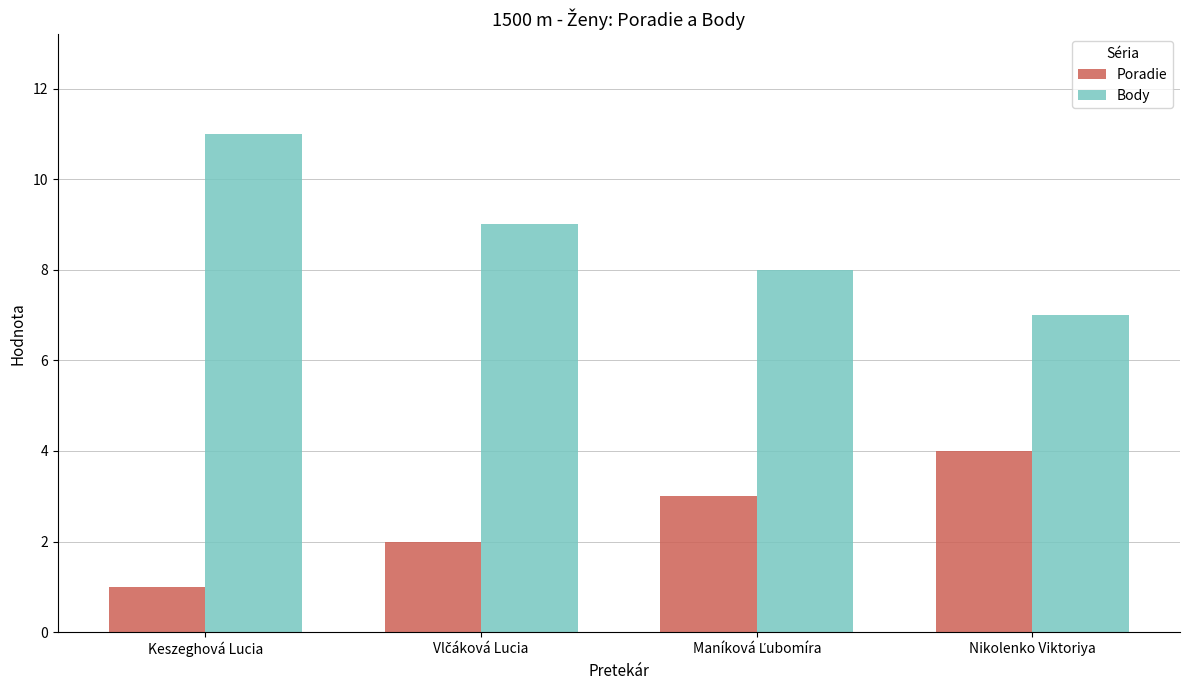

Which series has the largest total across all categories?

Body